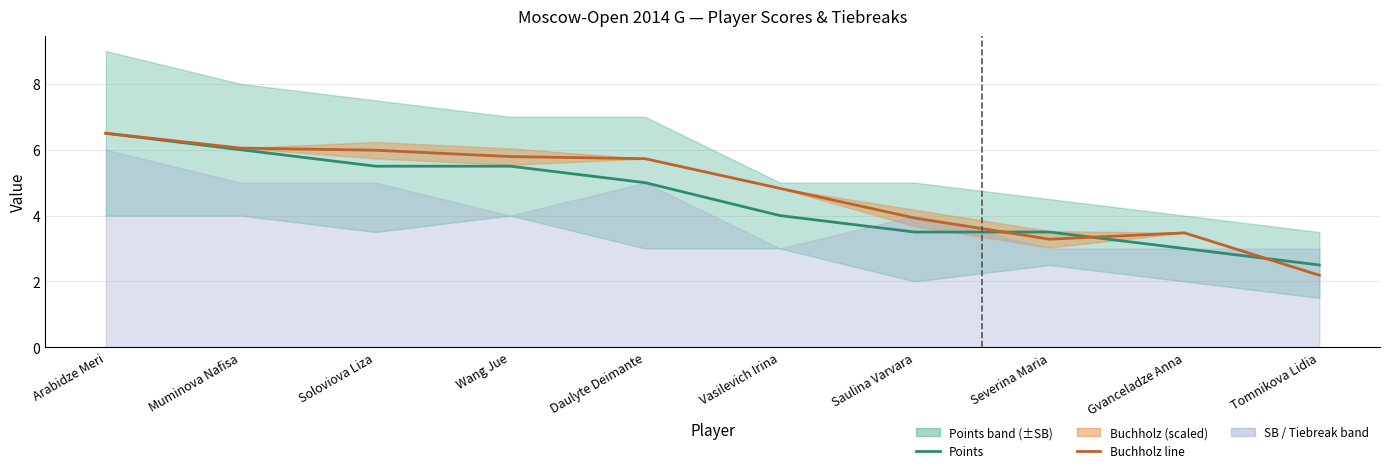

Reading right to left, what are all the values shown in this chart?

Points: 2.5	3.0	3.5	3.5	4.0	5.0	5.5	5.5	6.0	6.5
Buchholz (scaled): 2.2	3.5	3.3	3.9	4.8	5.7	5.8	6.0	6.0	6.5